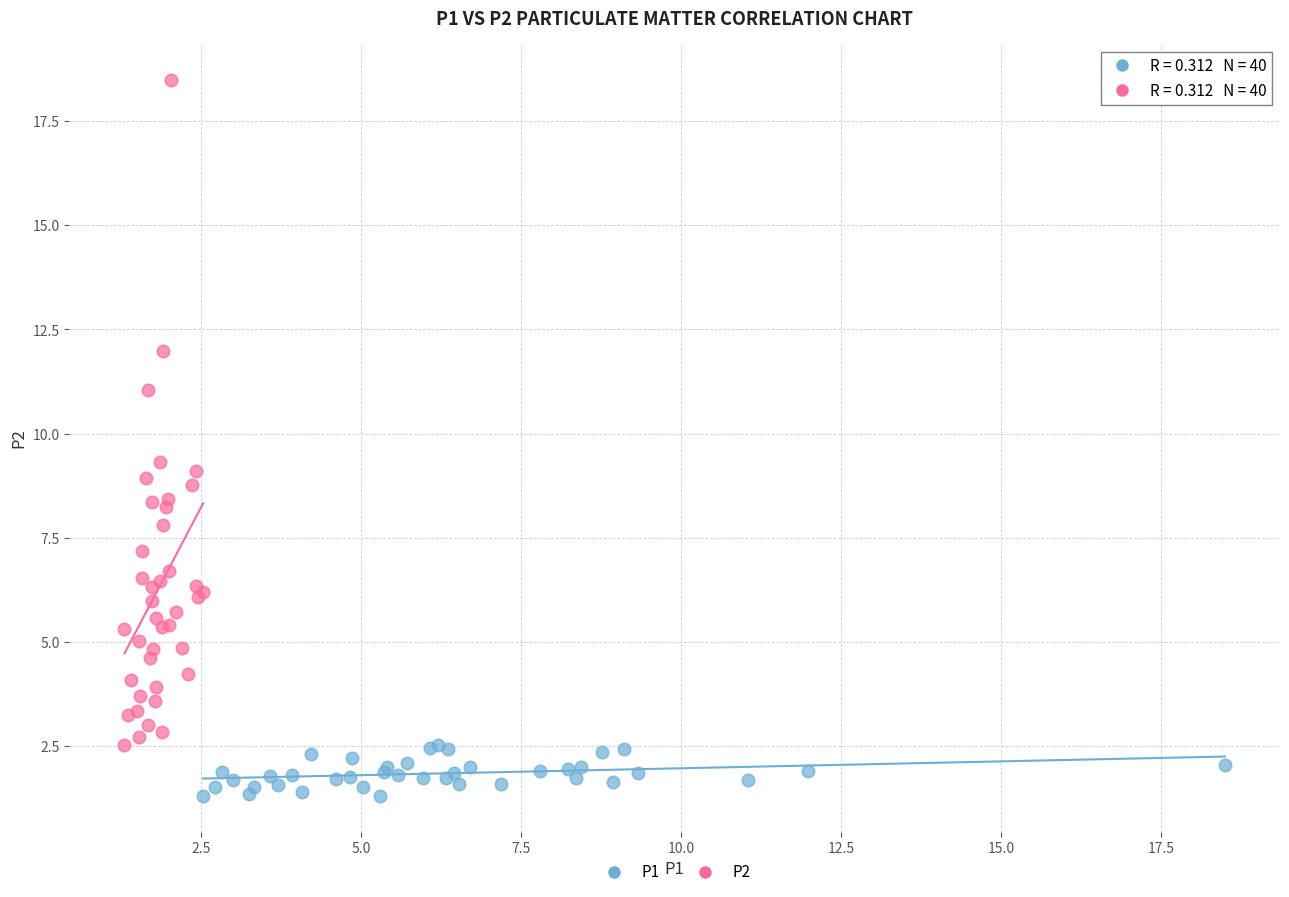

Which series contains the highest Y value?

P2